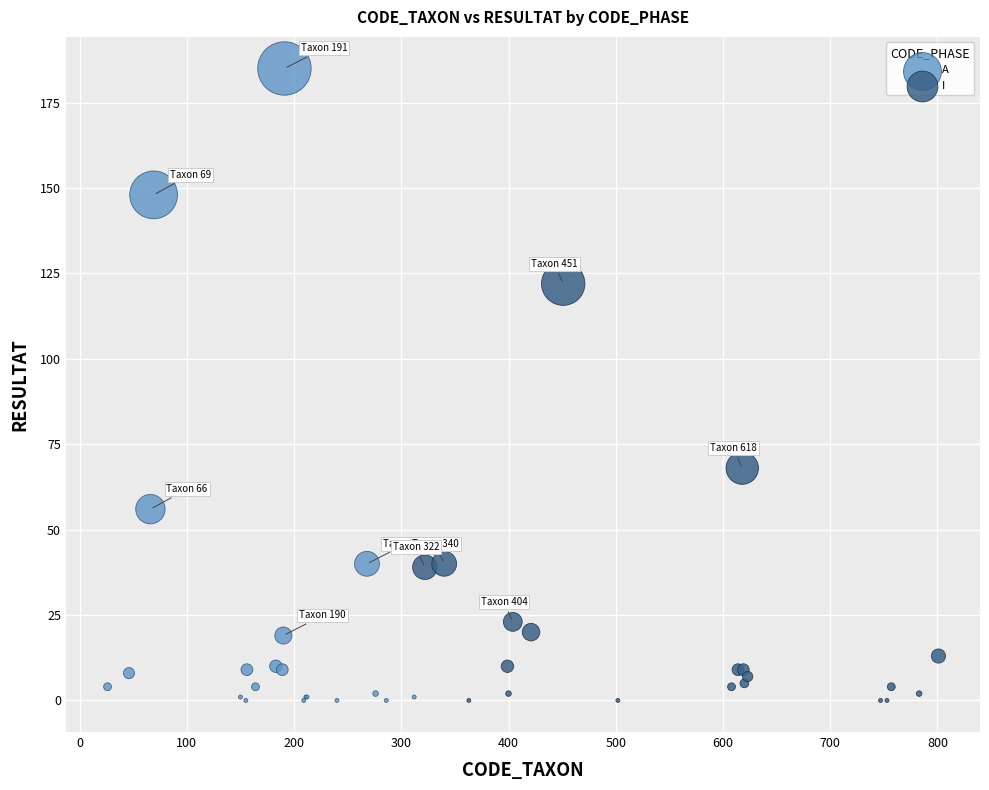

Which series has the widest spread of Y values?

A